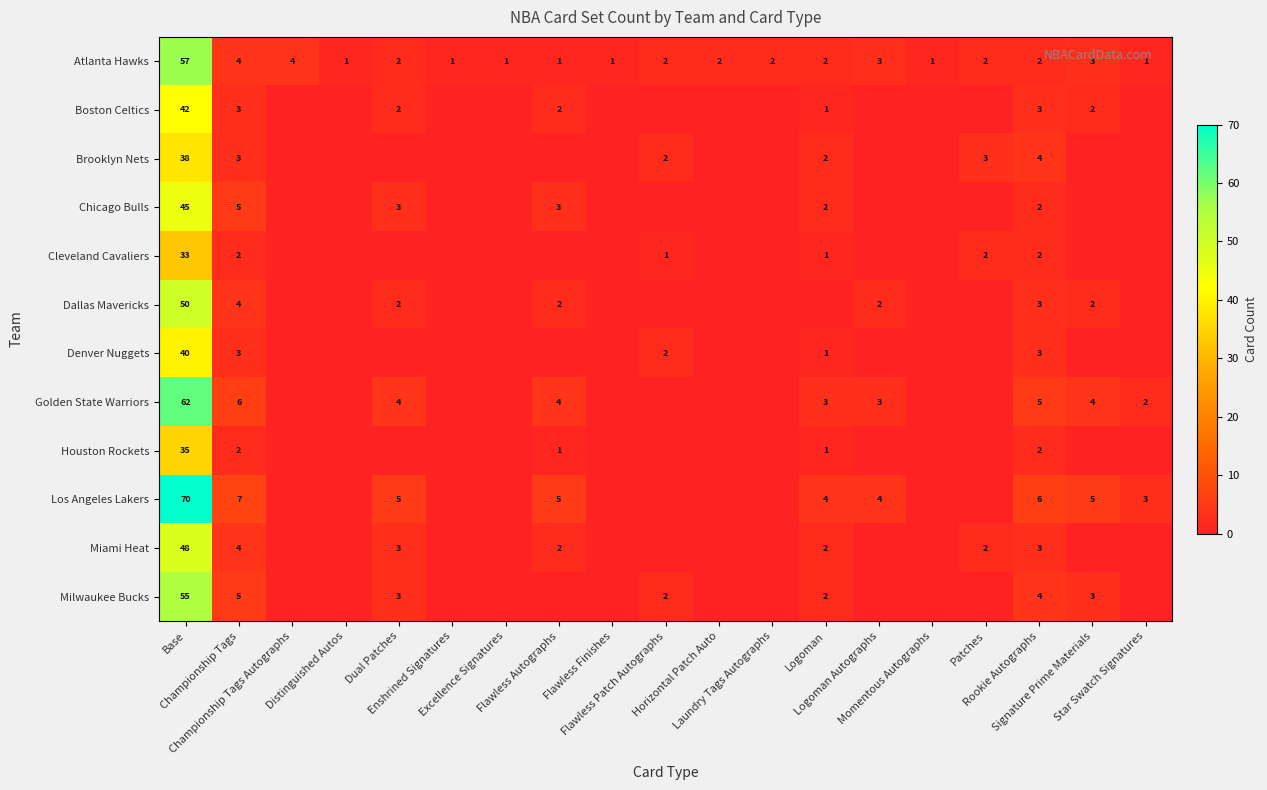

At which category does the chart reach its peak across all series?

Base